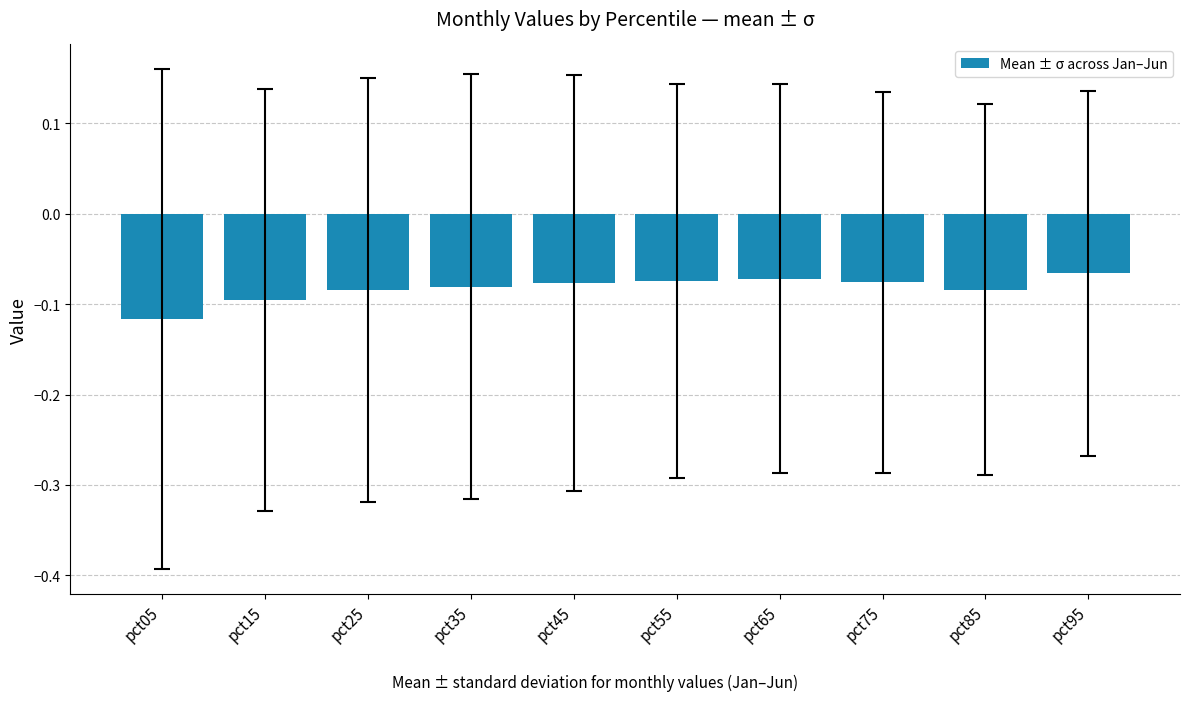

True or false: the data shows -0.1 at pct65.

True